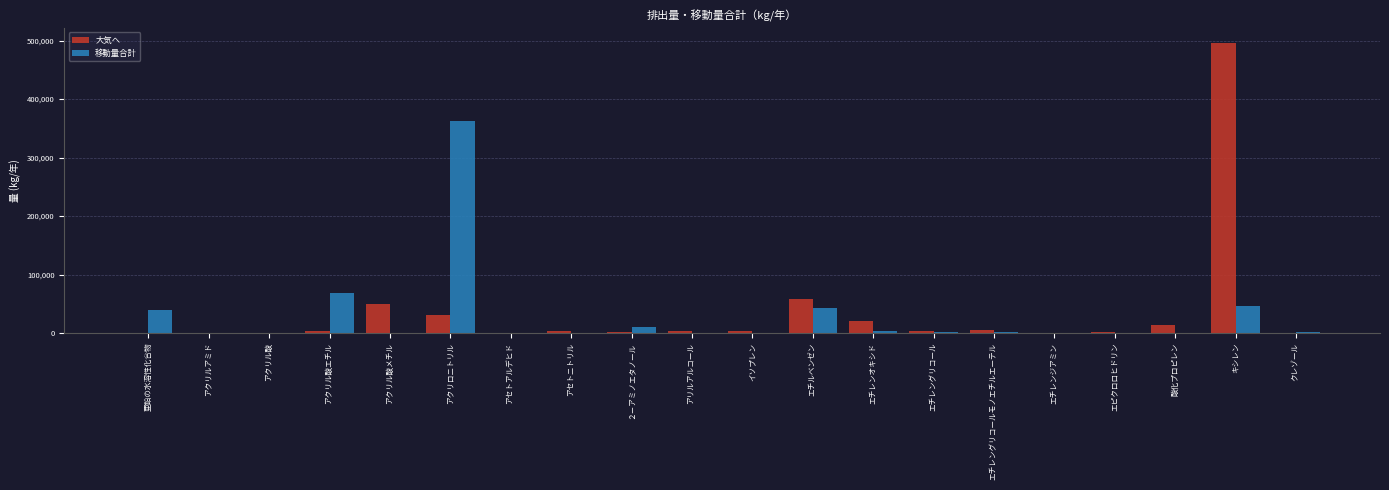

What is the spread (max minus min) of values at エチレングリコールモノエチルエーテル?

2545.0